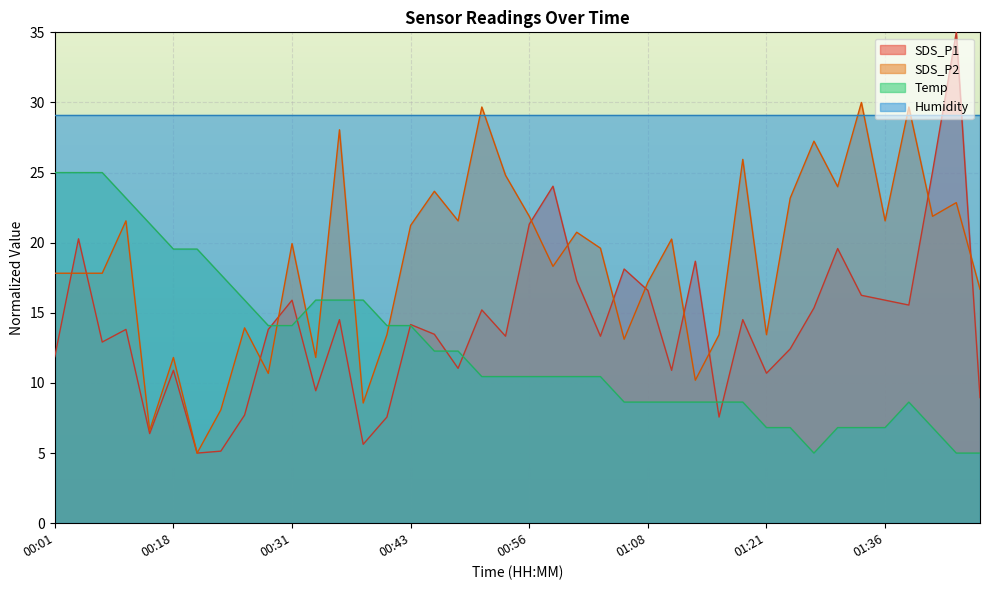

After their last crossing, which series has the higher values: SDS_P1 or Temp?

SDS_P1